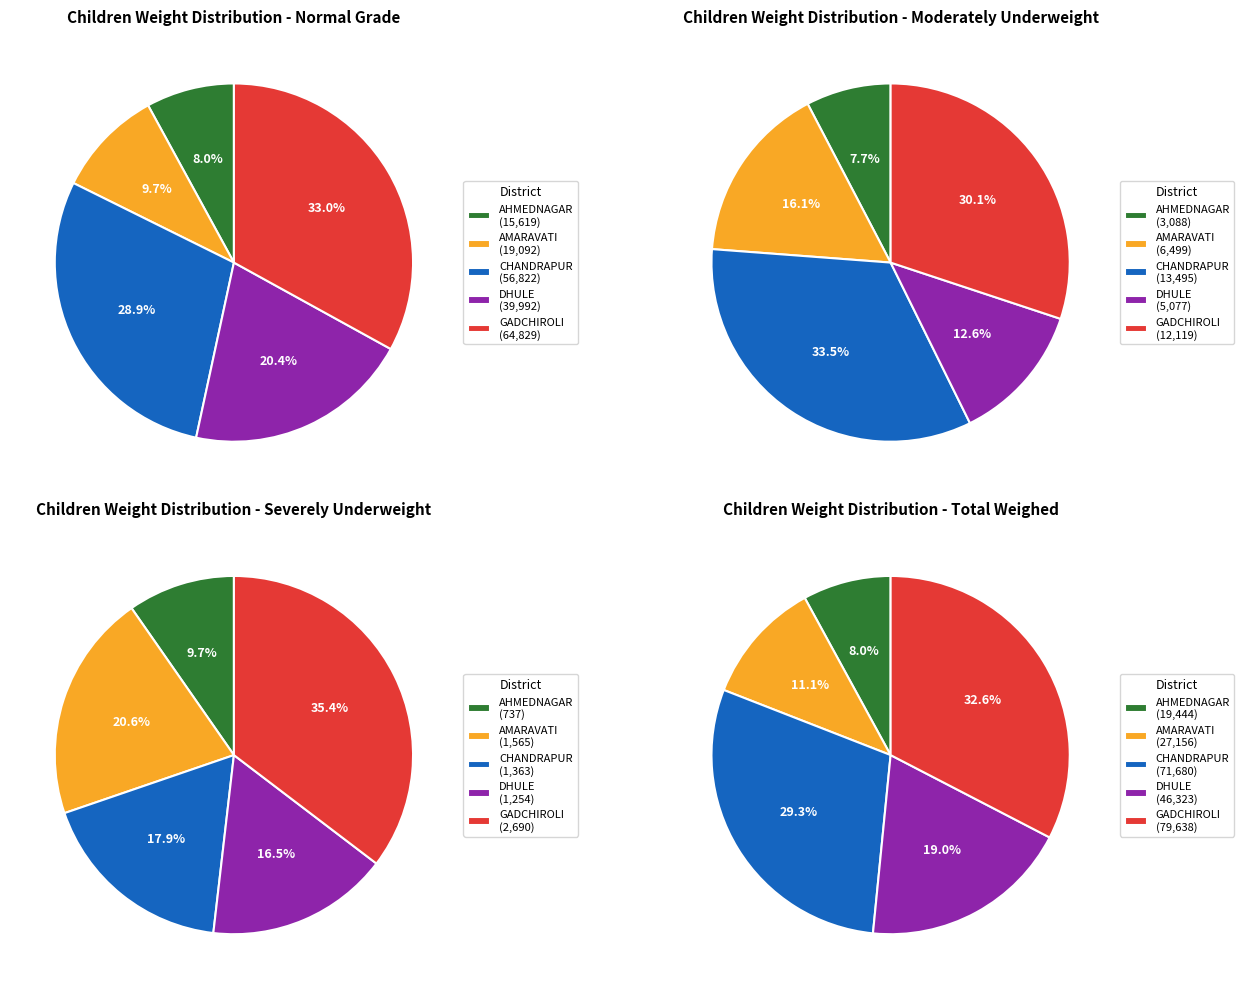

Is there any slice that represents more than half of the pie?

No